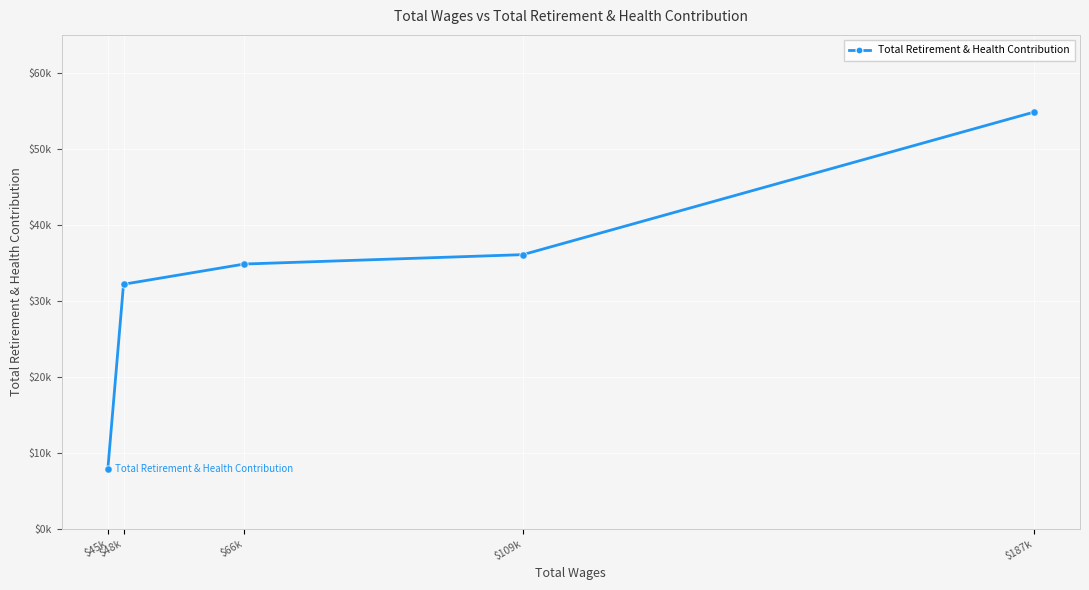

Between $66k and $109k, which is larger?

$109k